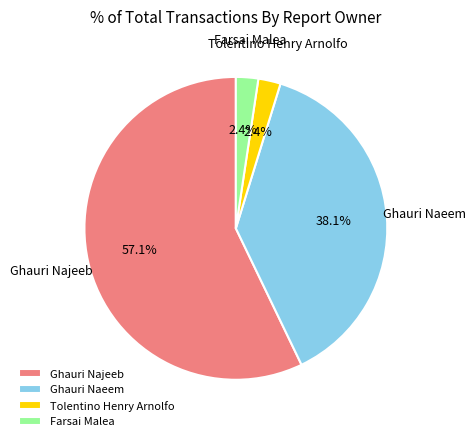

To the nearest percent, what portion does Ghauri Naeem represent?

38%